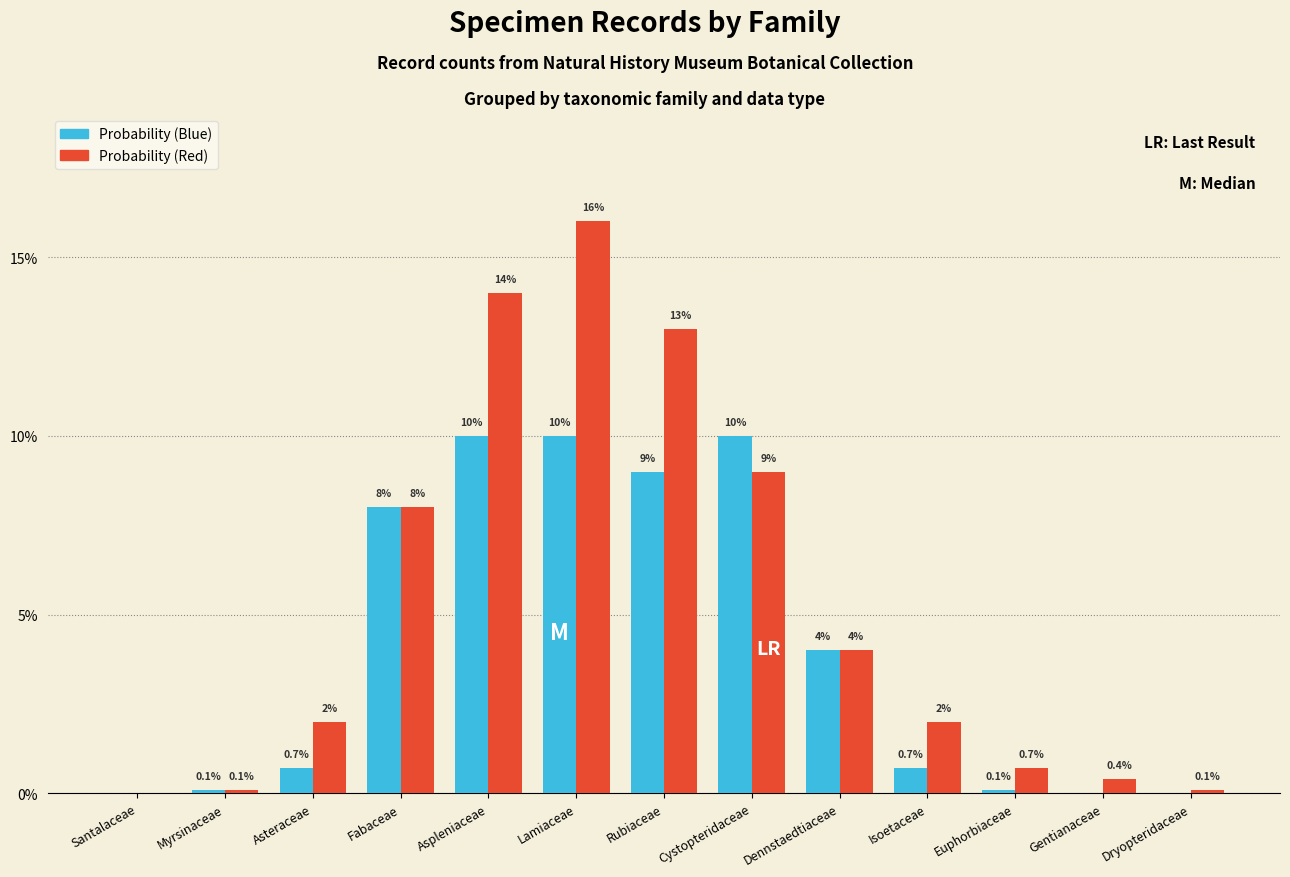

Which series has the largest total across all categories?

Probability (Red)